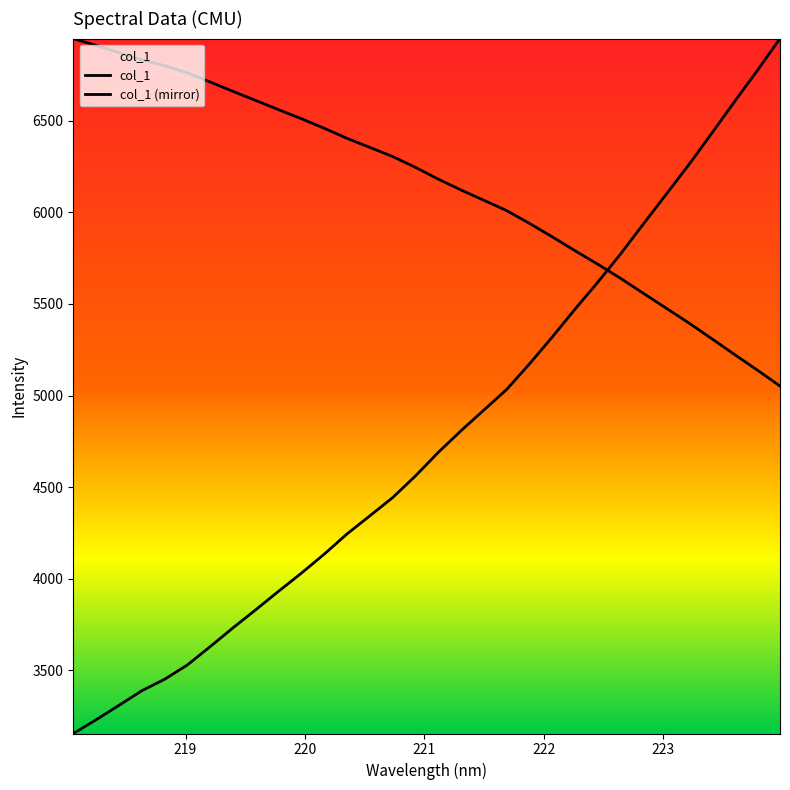

Does the chart display data point markers on the line(s)?

No